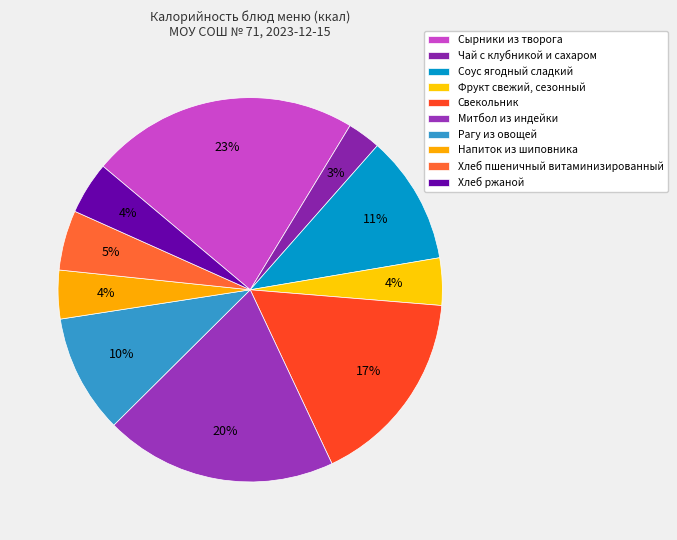

What is the ratio of the value at Хлеб пшеничный витаминизированный to the value at Соус ягодный сладкий?

0.5